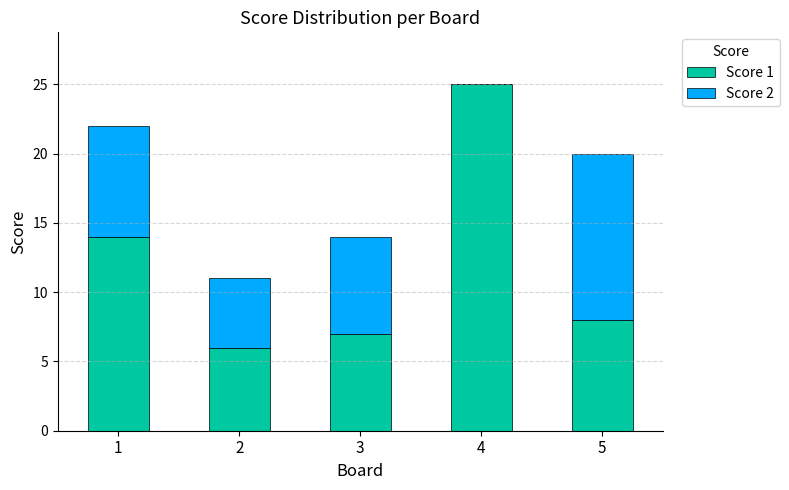

Which category has the highest value in the Score 1 series?

4